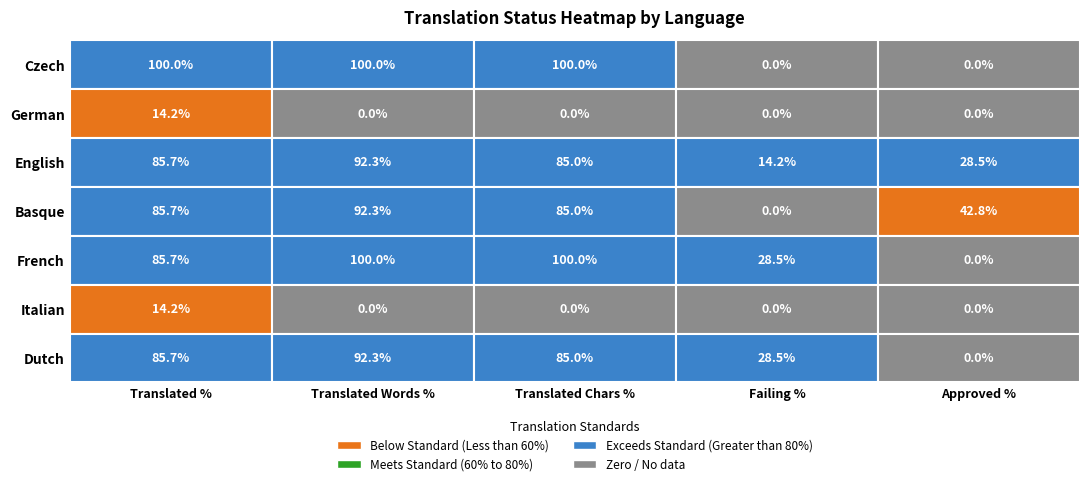

Rank the categories by translated_words_percent value from lowest to highest.

German, Italian, English, Basque, Dutch, Czech, French